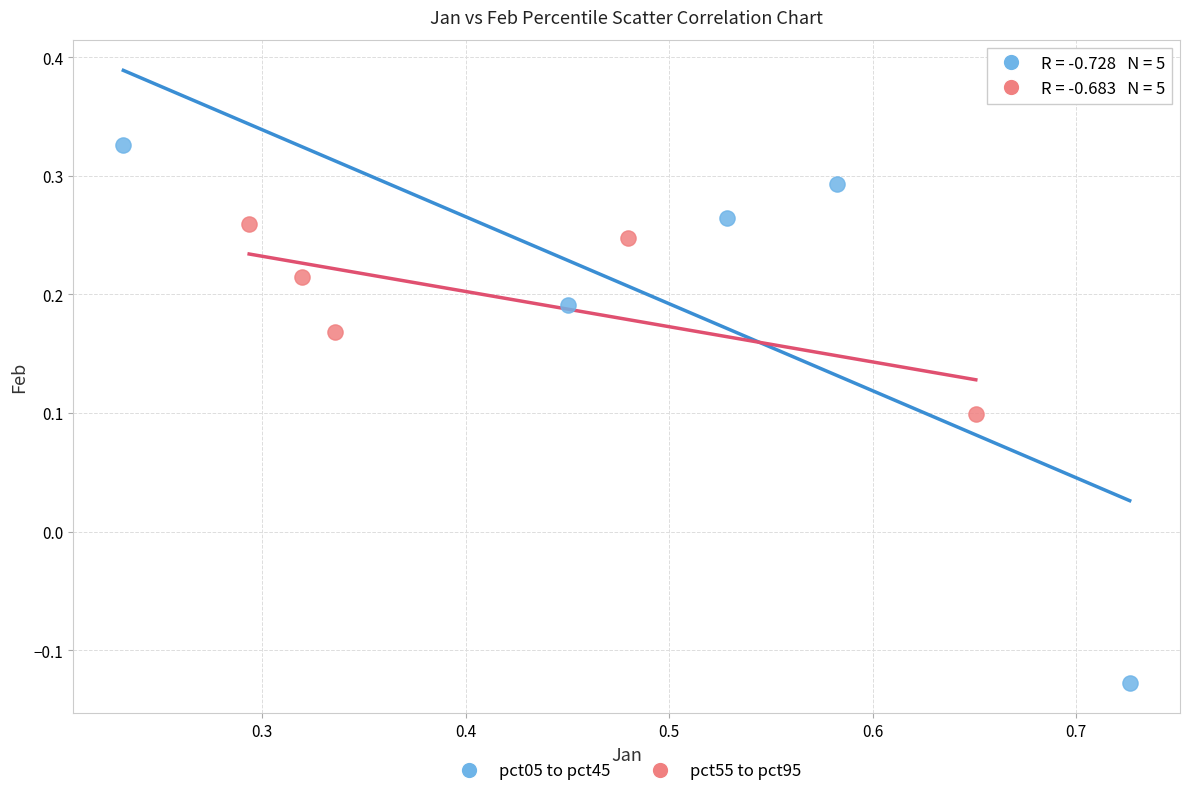

Which series has the largest Y range (max minus min)?

pct05 to pct45